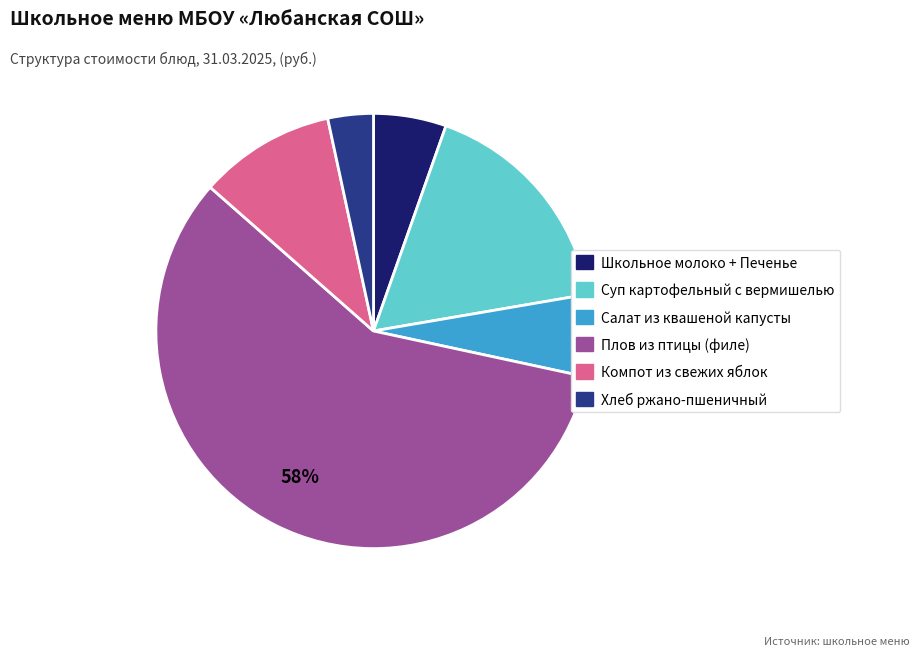

How many segments does this pie chart have?

6